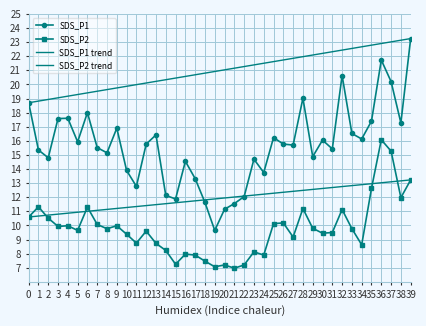

Read the SDS_P1 value at 28.

19.0